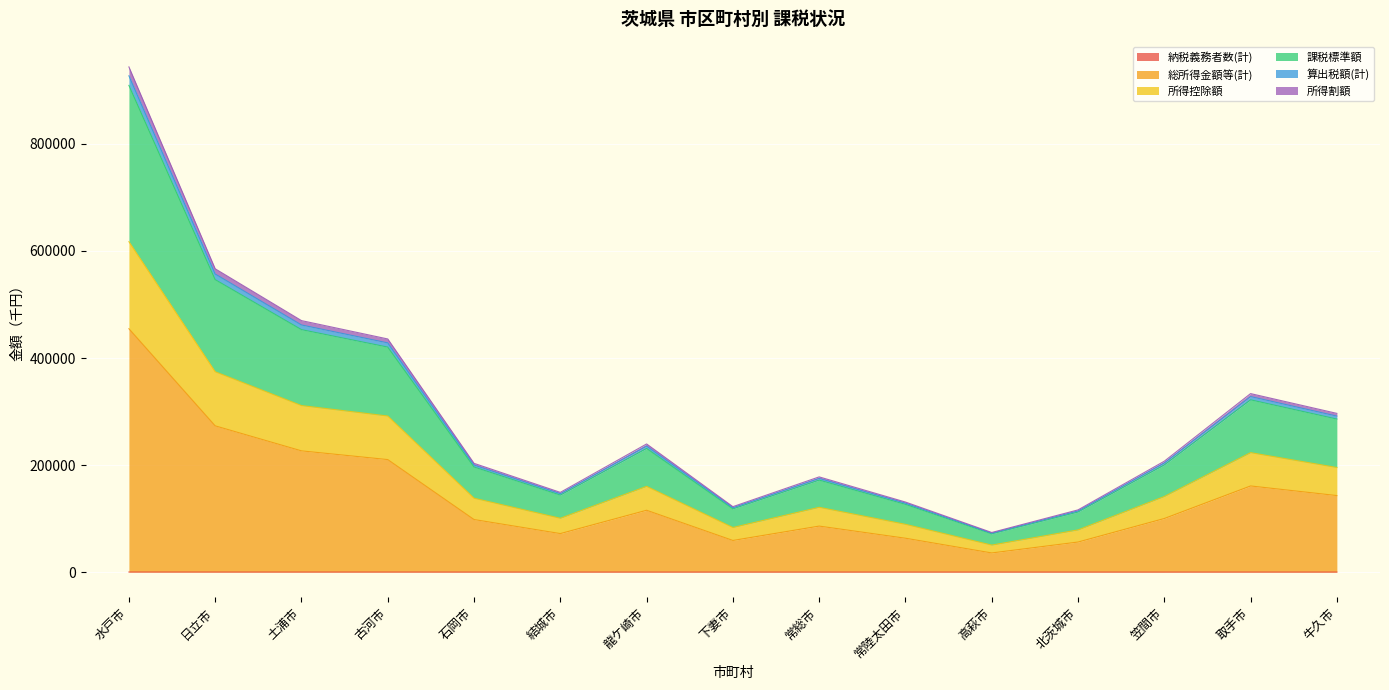

Does the chart display data point markers on the line(s)?

No